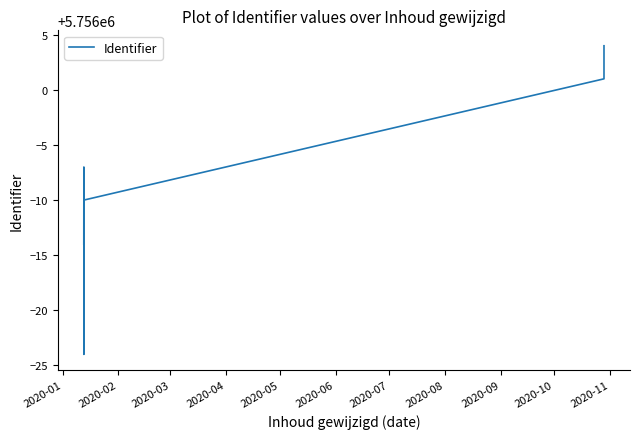

True or false: the data has more than 1 interior local peaks.

False